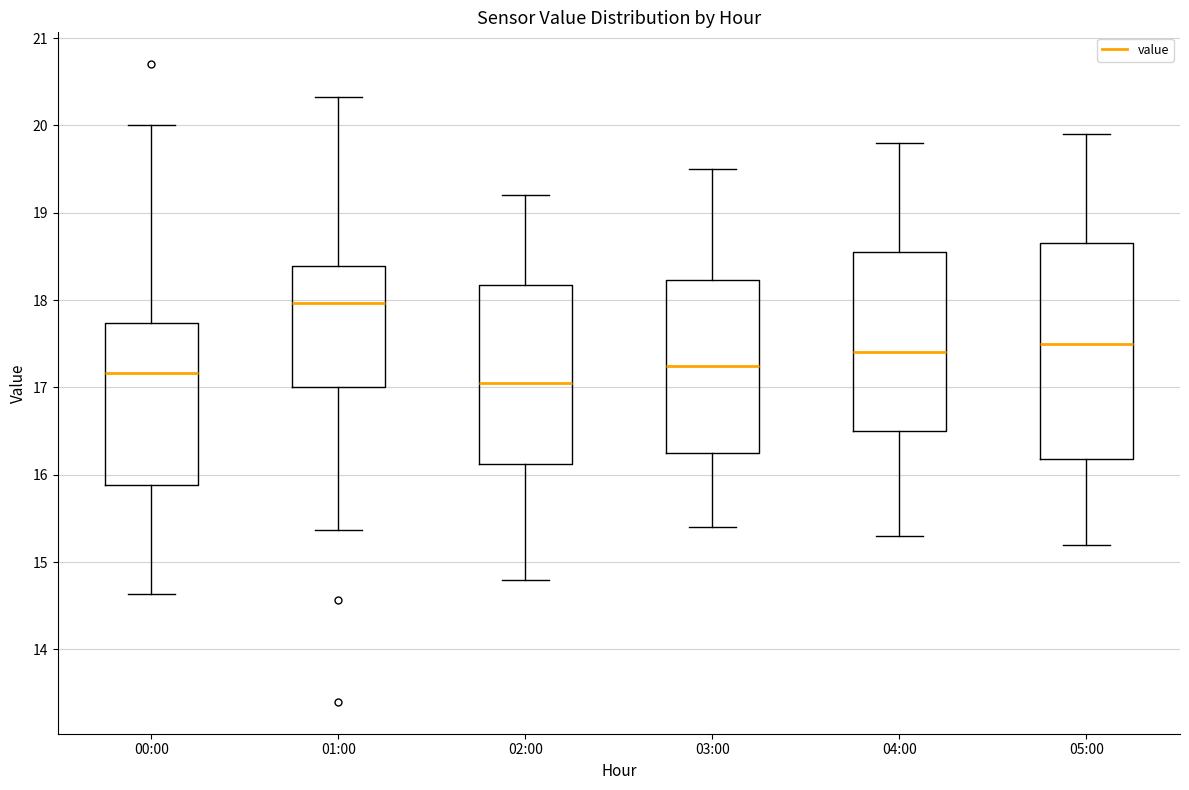

Which box has the highest median line?

01:00